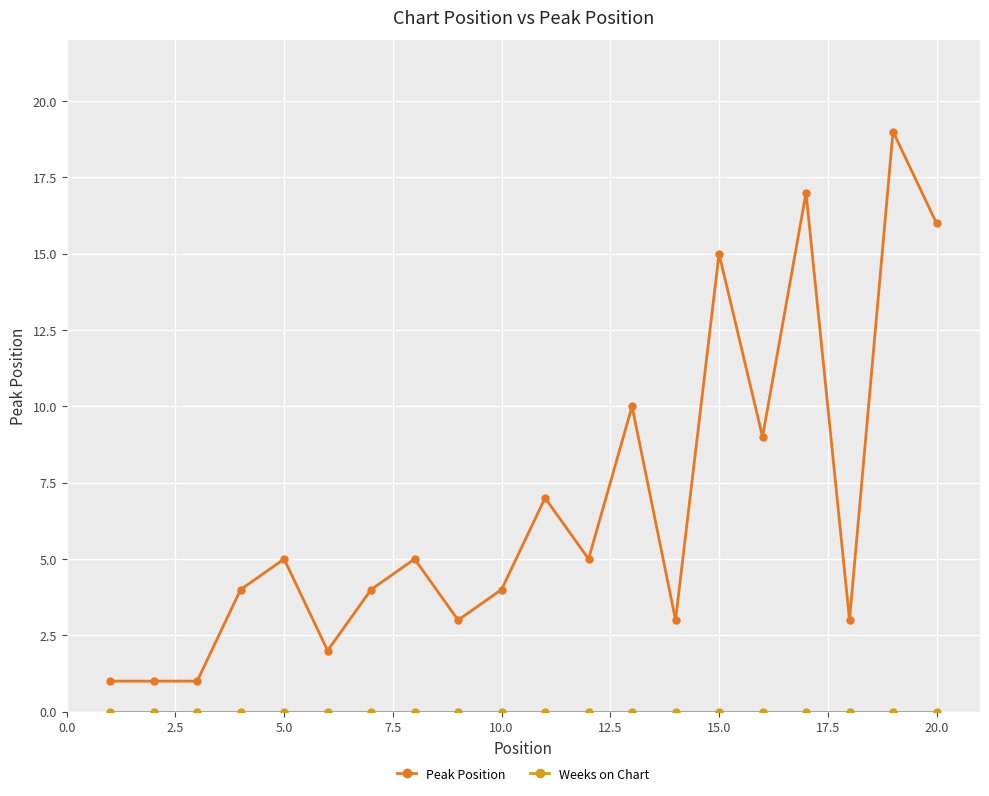

What is the maximum value for Peak Position?

19